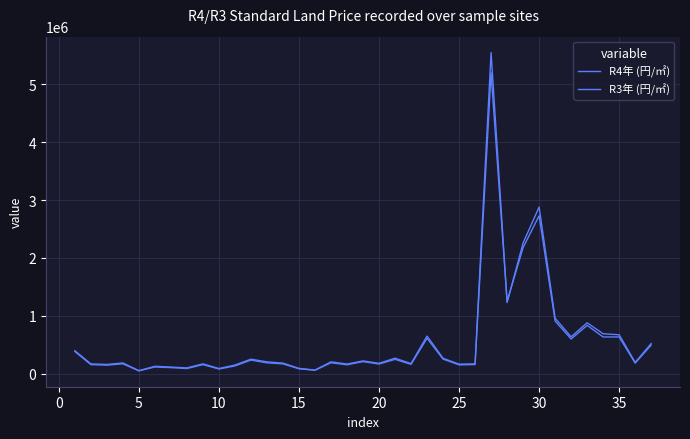

List the series in order of their peak value, highest first.

R4年 (円/㎡), R3年 (円/㎡)